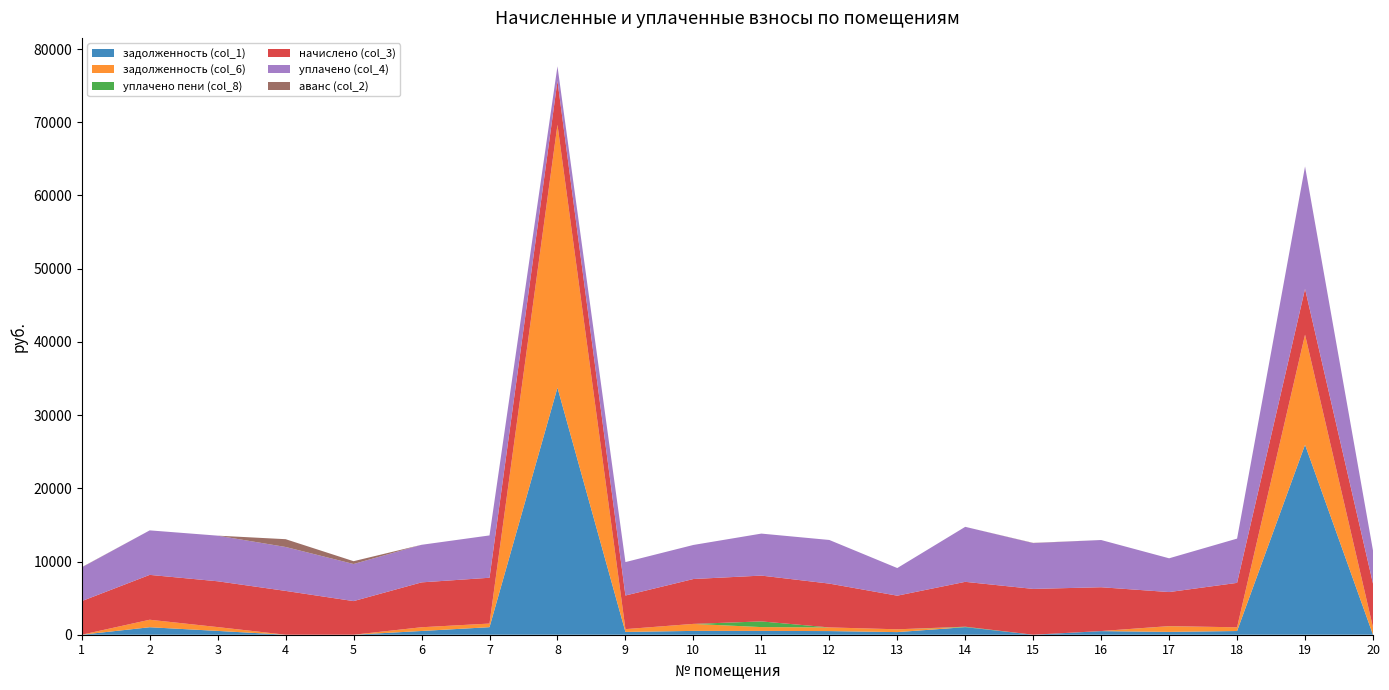

Reading left to right, what are all the values shown in this chart?

задолженность (col_1): 0.0	1022.7	521.5	0.0	0.0	510.7	1030.8	33744.2	380.9	522.3	521.5	498.7	358.2	1034.1	0.0	492.4	387.5	505.9	25947.6	0.0
задолженность (col_6): 0.0	1023.6	521.5	0.0	0.0	510.7	494.1	35908.5	382.7	954.5	521.5	498.7	382.7	0.0	0.0	8.6	775.0	505.9	15034.9	997.5
уплачено пени (col_8): 0.0	0.0	0.0	0.0	0.0	0.0	0.0	0.0	0.0	3.5	775.5	0.7	0.0	61.1	0.0	0.0	15.0	0.0	0.0	0.0
начислено (col_3): 4592.6	6128.3	6257.5	5984.8	4592.6	6128.3	6257.5	5984.8	4592.6	6128.3	6257.5	5984.8	4592.6	6128.3	6257.5	5984.8	4650.0	6070.9	6257.5	5984.8
уплачено (col_4): 4600.0	6078.4	6231.4	6000.0	5067.2	5132.5	5780.3	2000.0	4564.1	4652.5	5736.1	5959.0	3773.4	7513.1	6257.5	6449.9	4611.1	6045.5	16719.1	4513.6
аванс (col_2): 28.5	0.0	0.0	1064.0	384.2	0.0	0.0	0.0	0.0	0.0	0.0	0.0	0.0	0.0	28.5	0.0	0.0	0.0	0.0	0.0